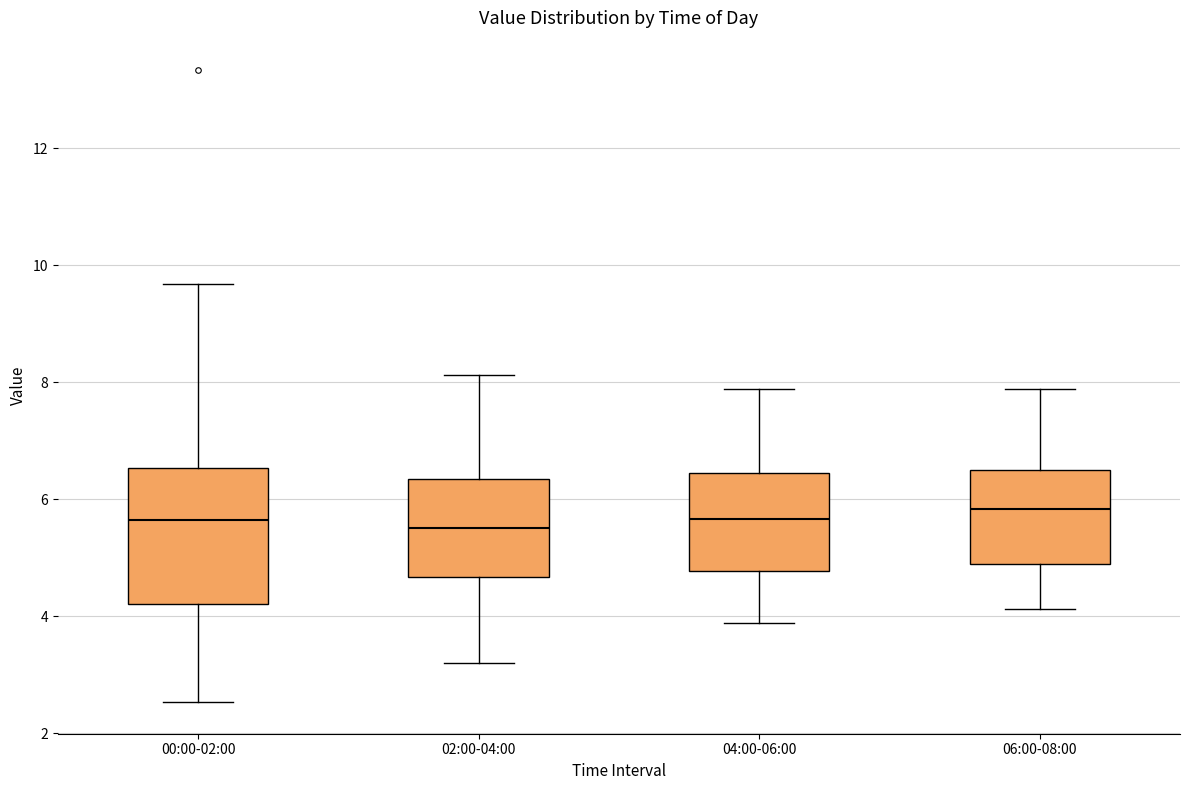

Reading left to right, read every box against the y-axis: the position of its median line, the range the box covers, and the ends of its whiskers. The values are not printed on the chart, so give them approximately, as read against the axis.

00:00-02:00: median 5.6, box 4.2 to 6.6, whiskers 2.6 to 9.6
02:00-04:00: median 5.6, box 4.6 to 6.4, whiskers 3.2 to 8.2
04:00-06:00: median 5.6, box 4.8 to 6.4, whiskers 3.8 to 7.8
06:00-08:00: median 5.8, box 4.8 to 6.6, whiskers 4.2 to 7.8